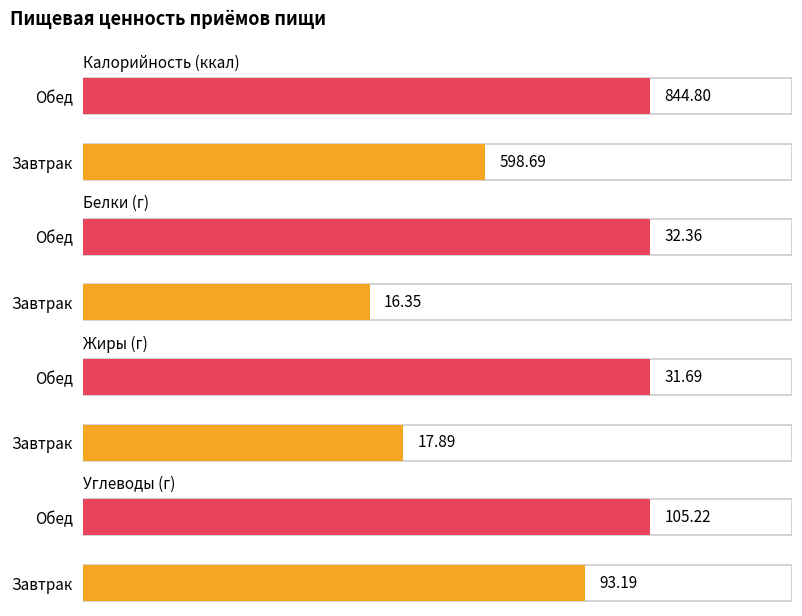

Where does the Жиры series first go above 31?

Обед